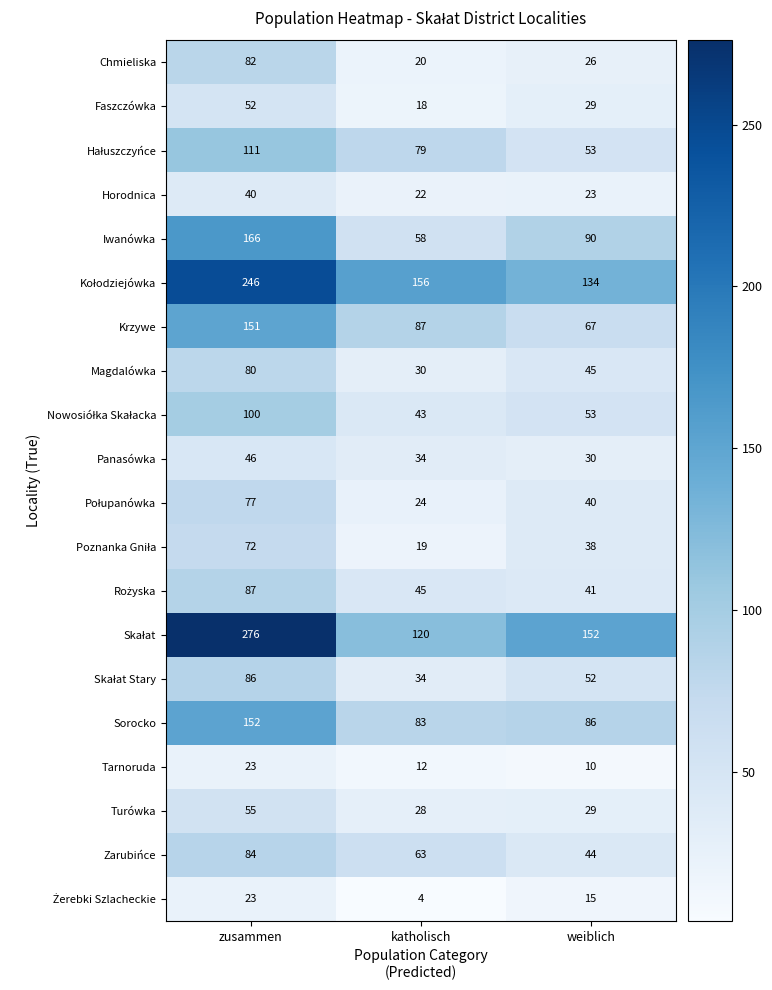

Is it true that Magdalówka equals 51 at katholisch?

False